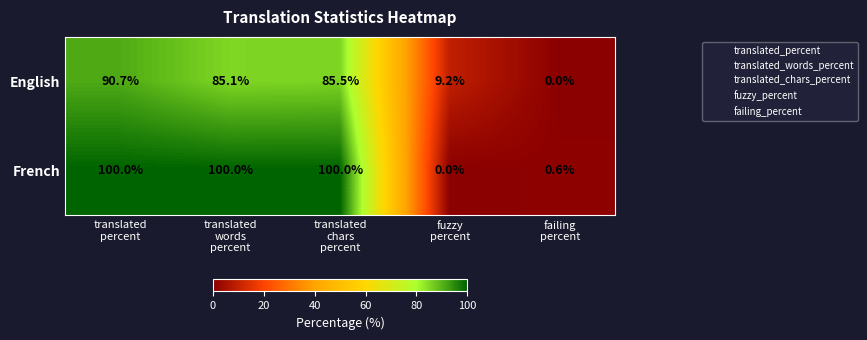

Which series has the largest total across all categories?

French